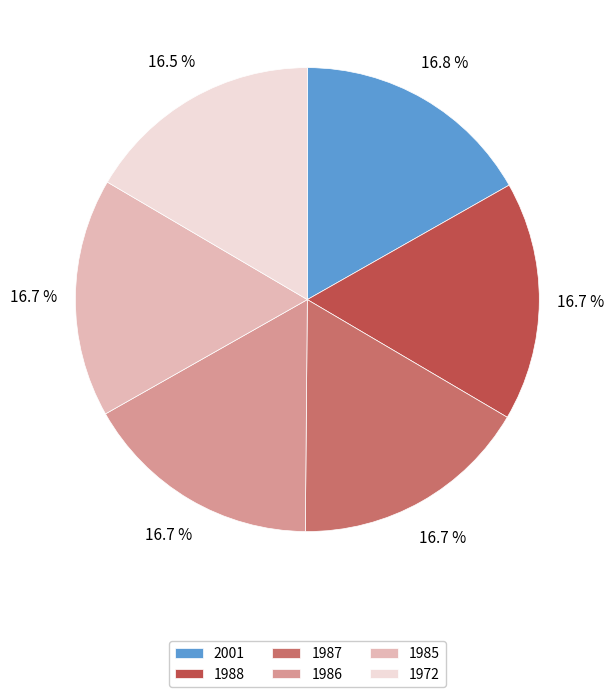

Approximately how many times larger is the value at 1988 compared to 1987?

1.0